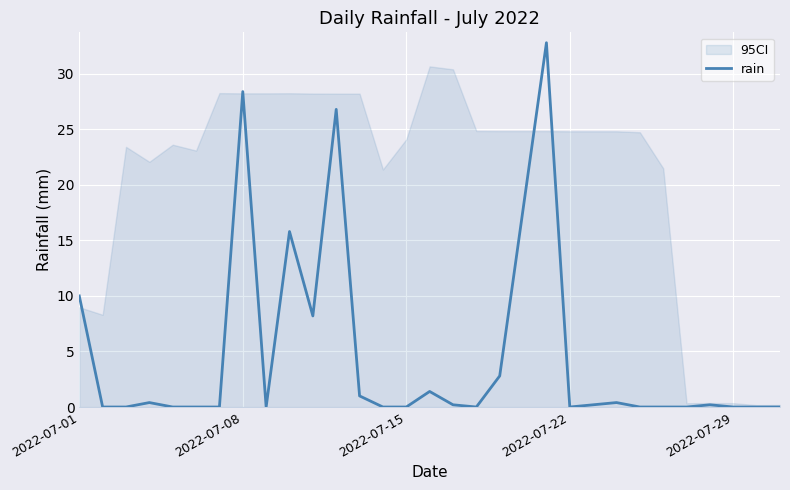

What is the highest value of the rain series?

32.8